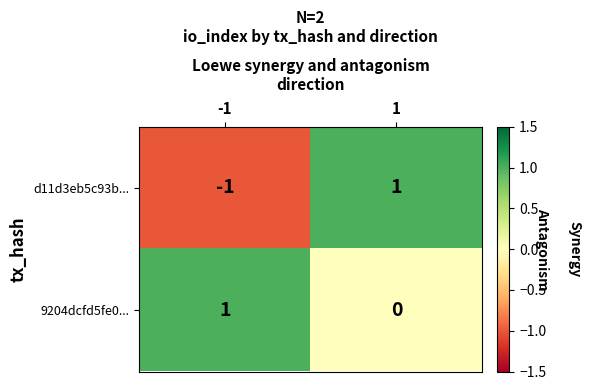

True or false: d11d3eb5c93b... has a value of -1 at -1.

True